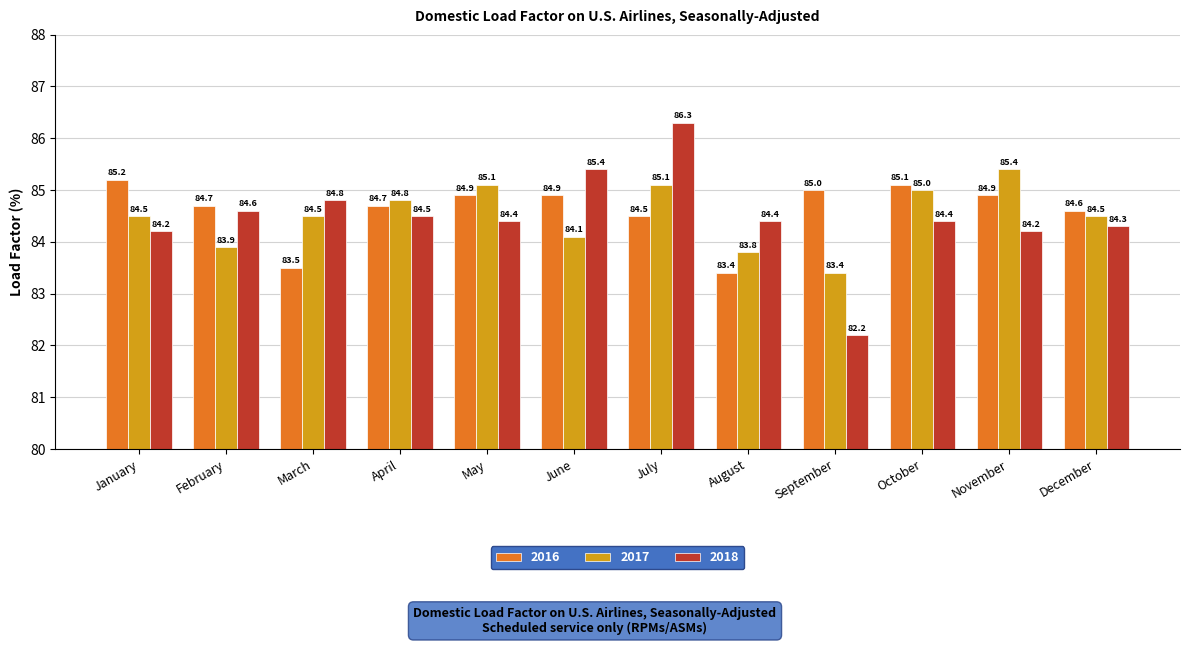

Where does the 2018 series first go above 84?

January